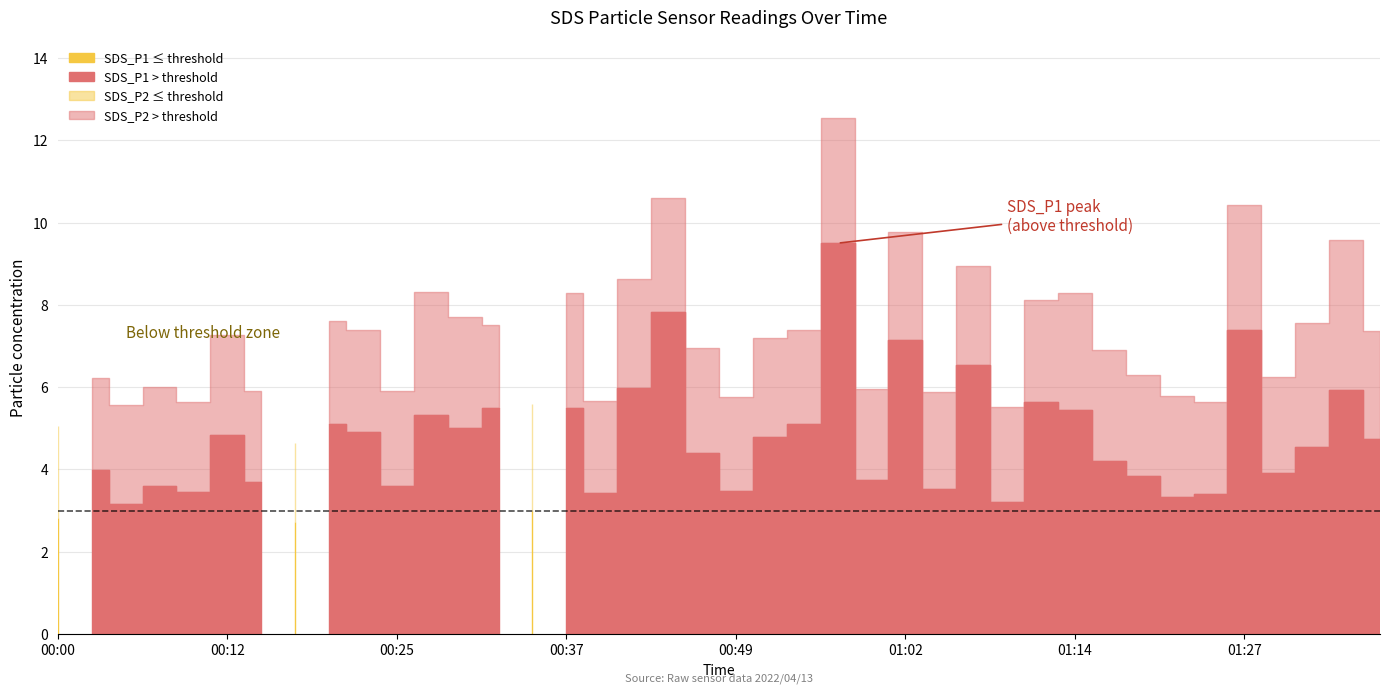

Where is SDS_P1 nearest to the value 6?

00:42